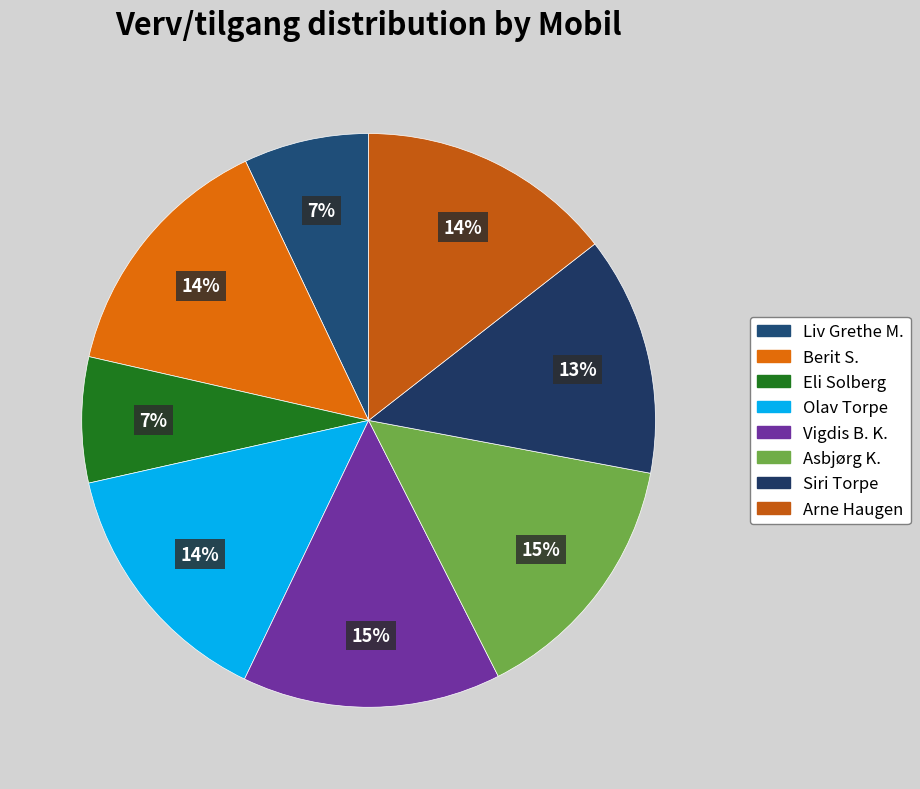

Count the number of slices in the pie.

8